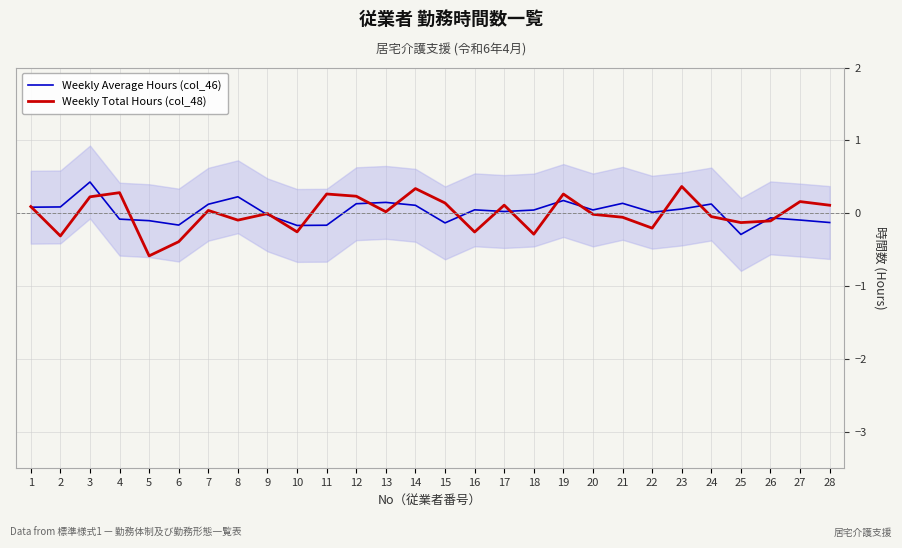

What is the minimum value shown in the chart?

-0.6